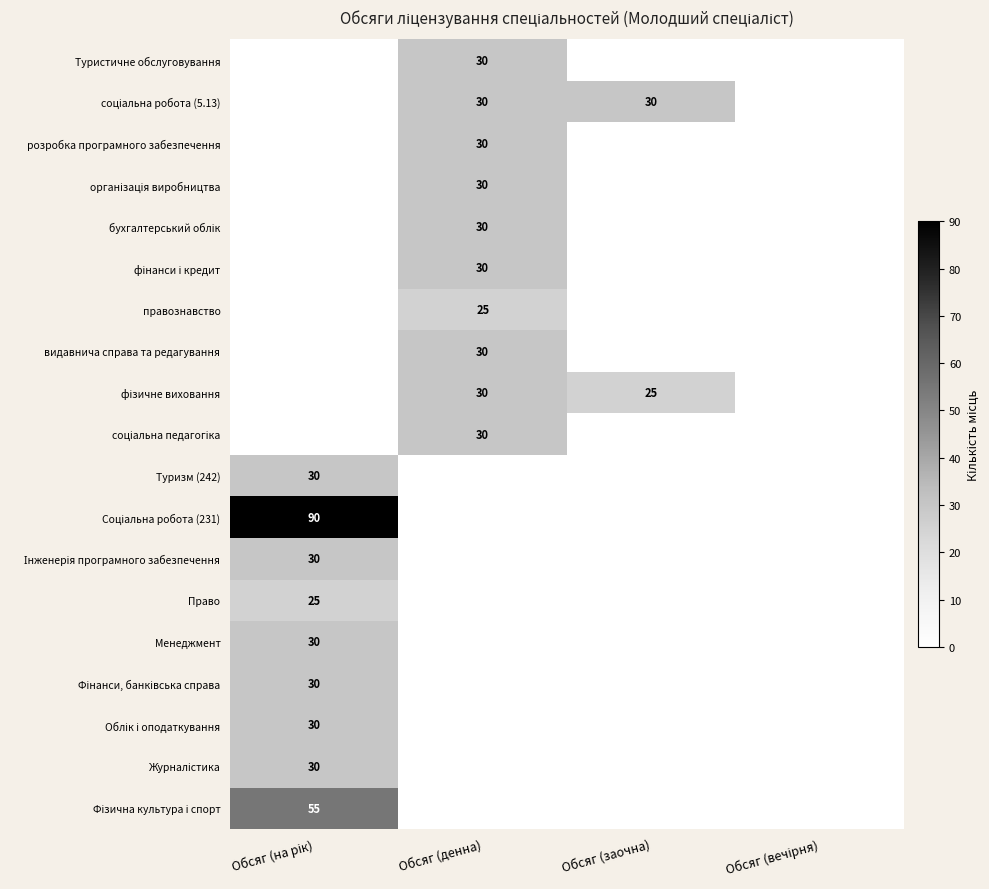

True or false: розробка програмного забезпечення has a value of 16 at Обсяг (денна).

False